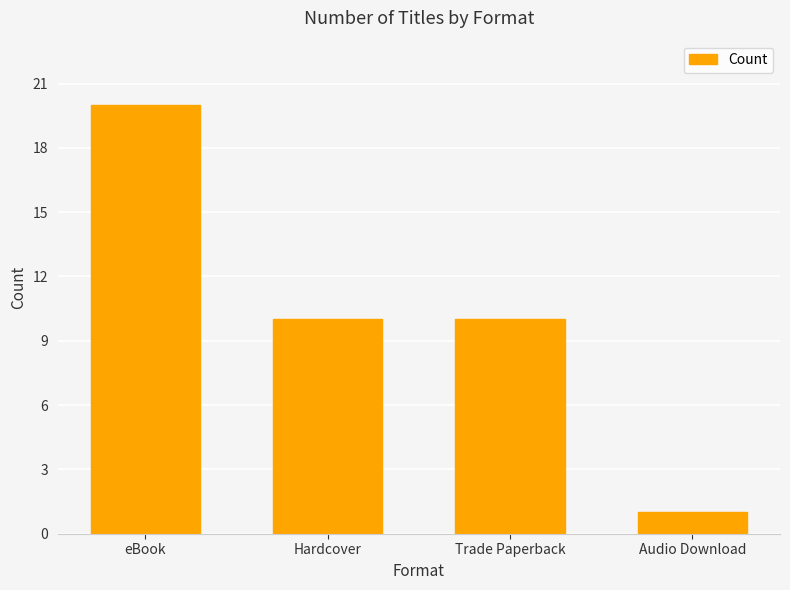

Reading right to left, extract all data points from this chart.

Audio Download=1	Trade Paperback=10	Hardcover=10	eBook=20